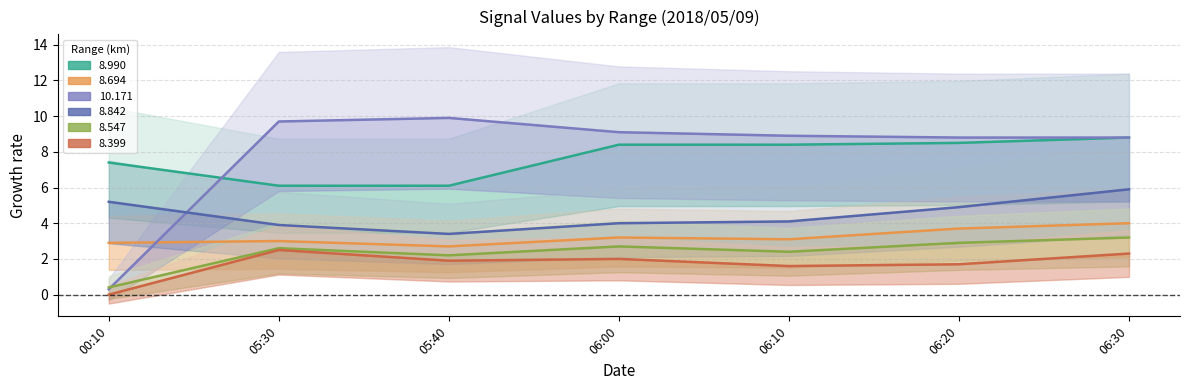

The value of   8.547 at 00:10 is 0.2. True or false?

False